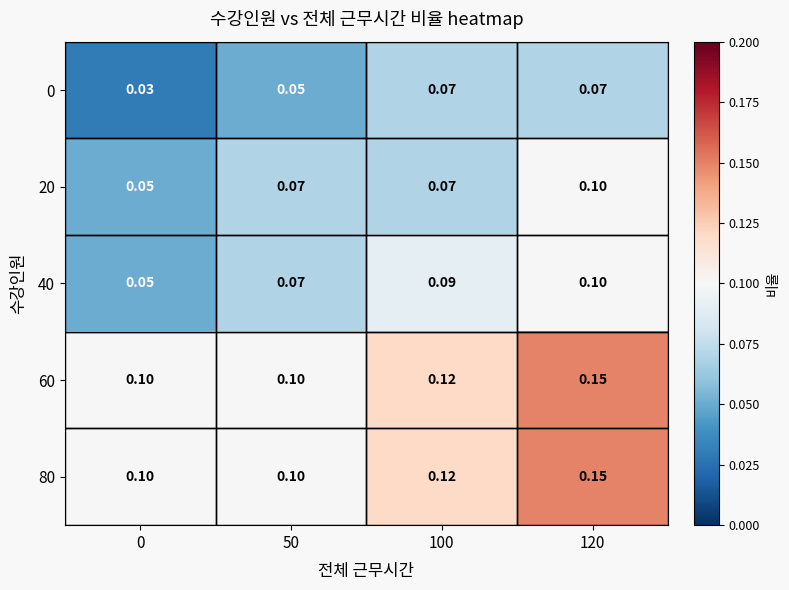

Is the value of 0 at 50 greater than the value of 40 at 50?

No